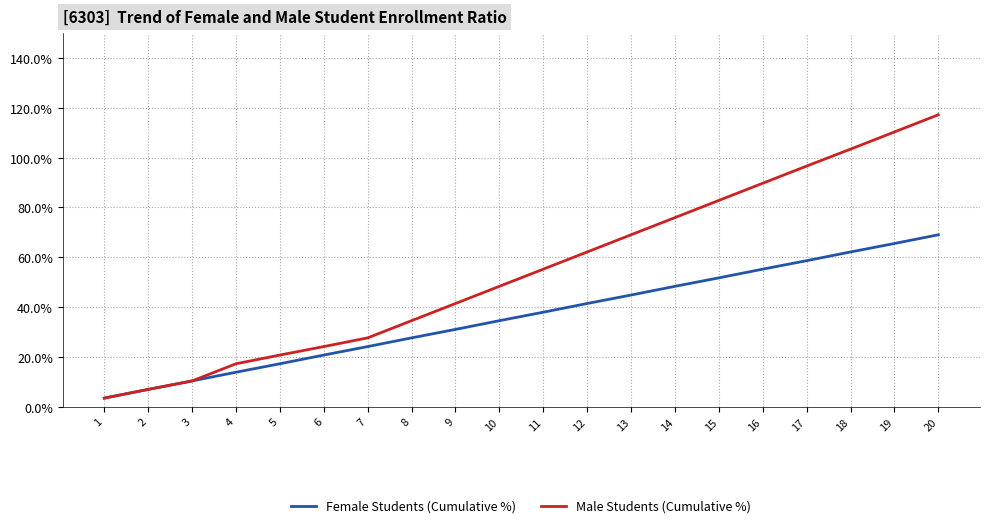

True or false: Female Students (Cumulative %) has more than 2 points higher than both neighbors.

False